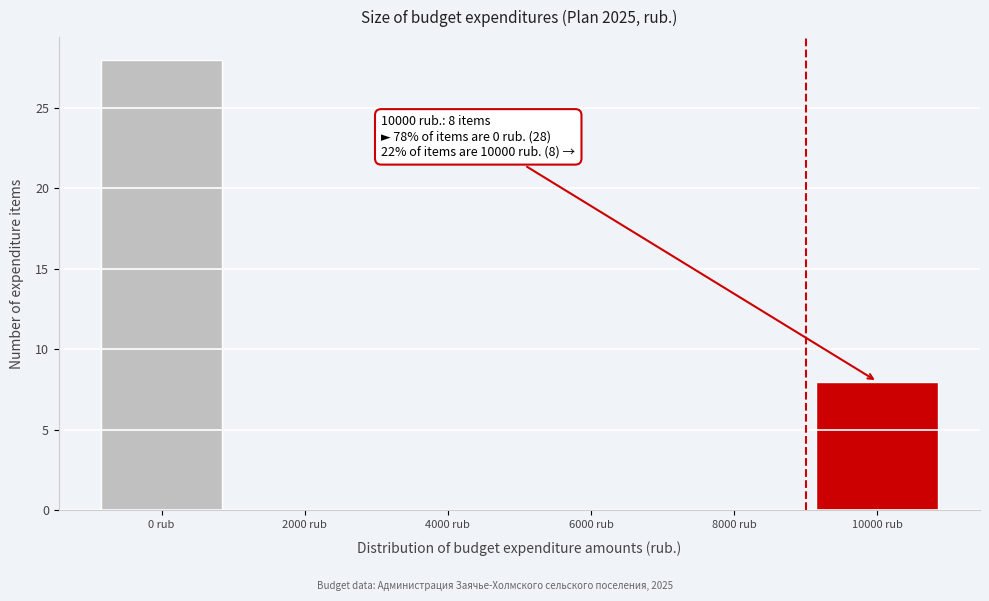

Reading left to right, list all the values displayed in this chart.

0 rub=28	2000 rub=0	4000 rub=0	6000 rub=0	8000 rub=0	10000 rub=8